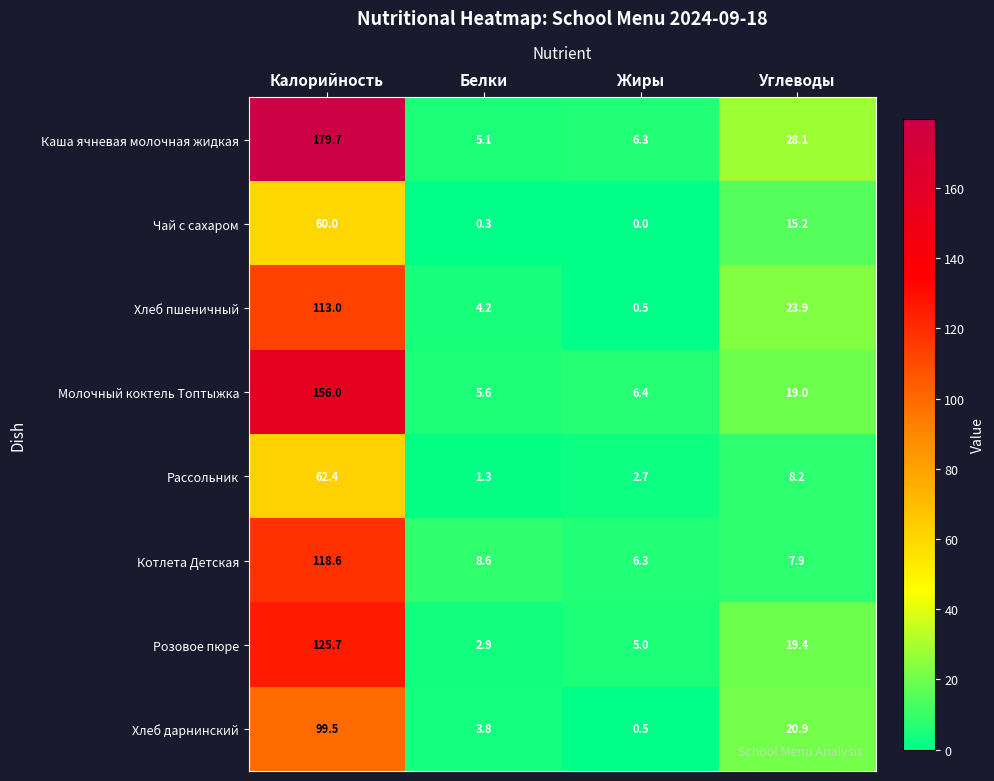

What is the average value of the Каша ячневая молочная жидкая series?

54.8